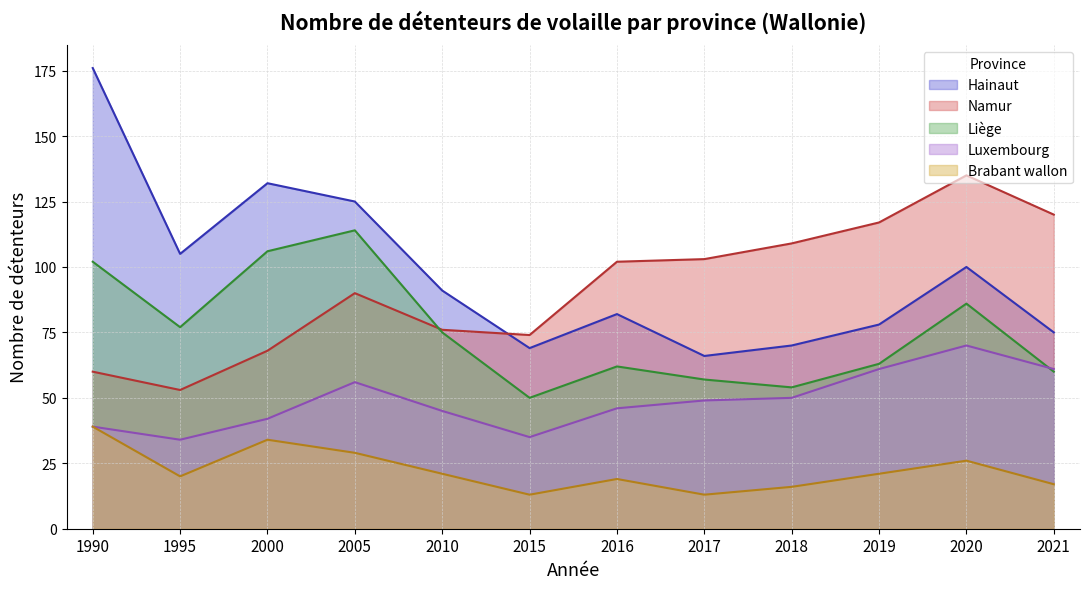

Where is Namur nearest to the value 94?

2005